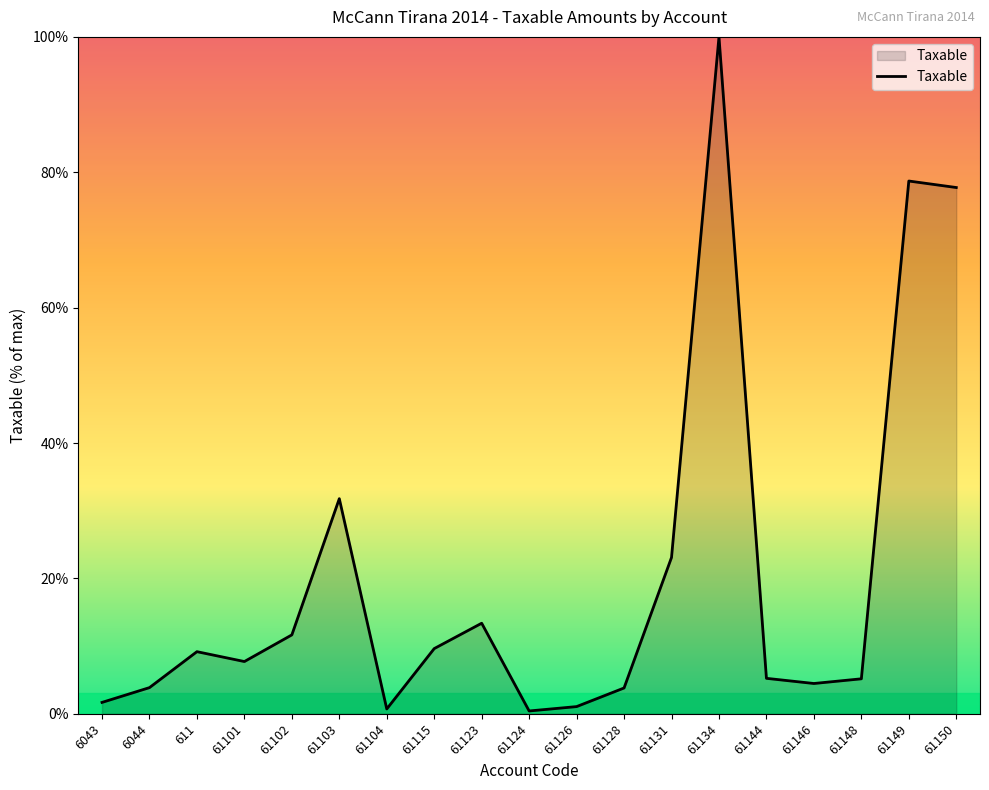

True or false: the data shows 15.4 at 61115.

False